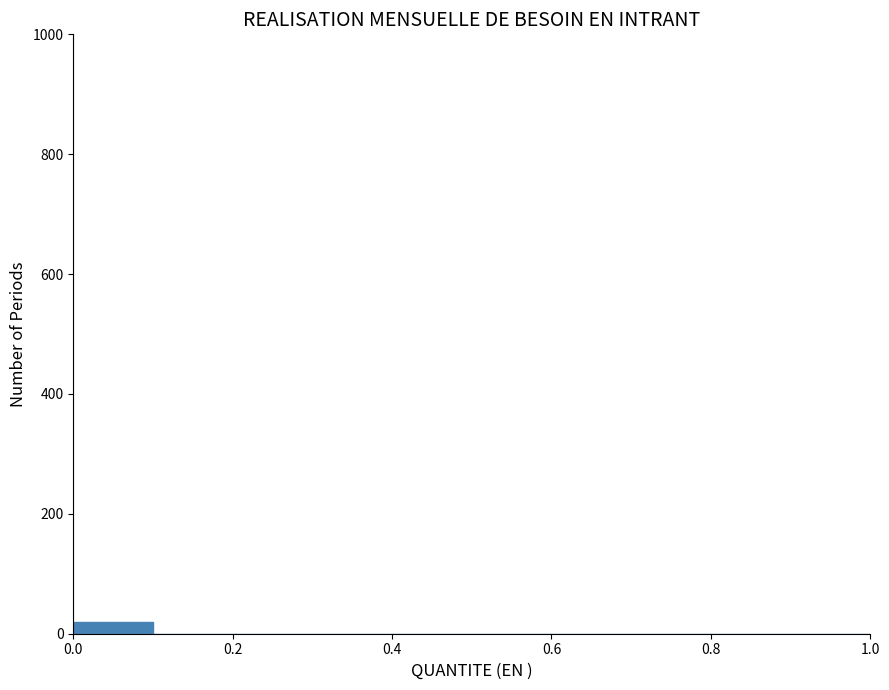

Reading left to right, list every bar in this chart as the range it spans on the x-axis followed by its height. The values are not printed on the chart, so give them approximately, as read against the axis.

0.0 to 0.1: under 20
0.1 to 0.2: 0
0.2 to 0.3: 0
0.3 to 0.4: 0
0.4 to 0.5: 0
0.5 to 0.6: 0
0.6 to 0.7: 0
0.7 to 0.8: 0
0.8 to 0.9: 0
0.9 to 1.0: 0